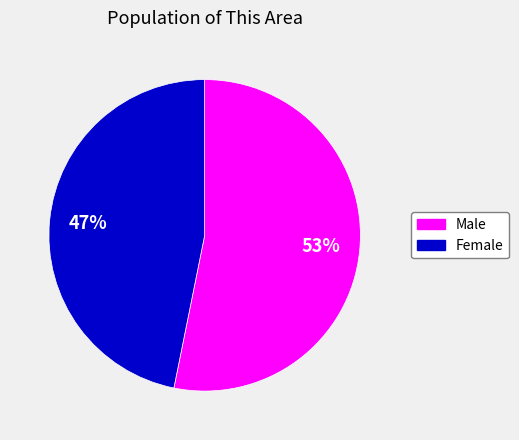

To the nearest percent, what portion does Male represent?

53%